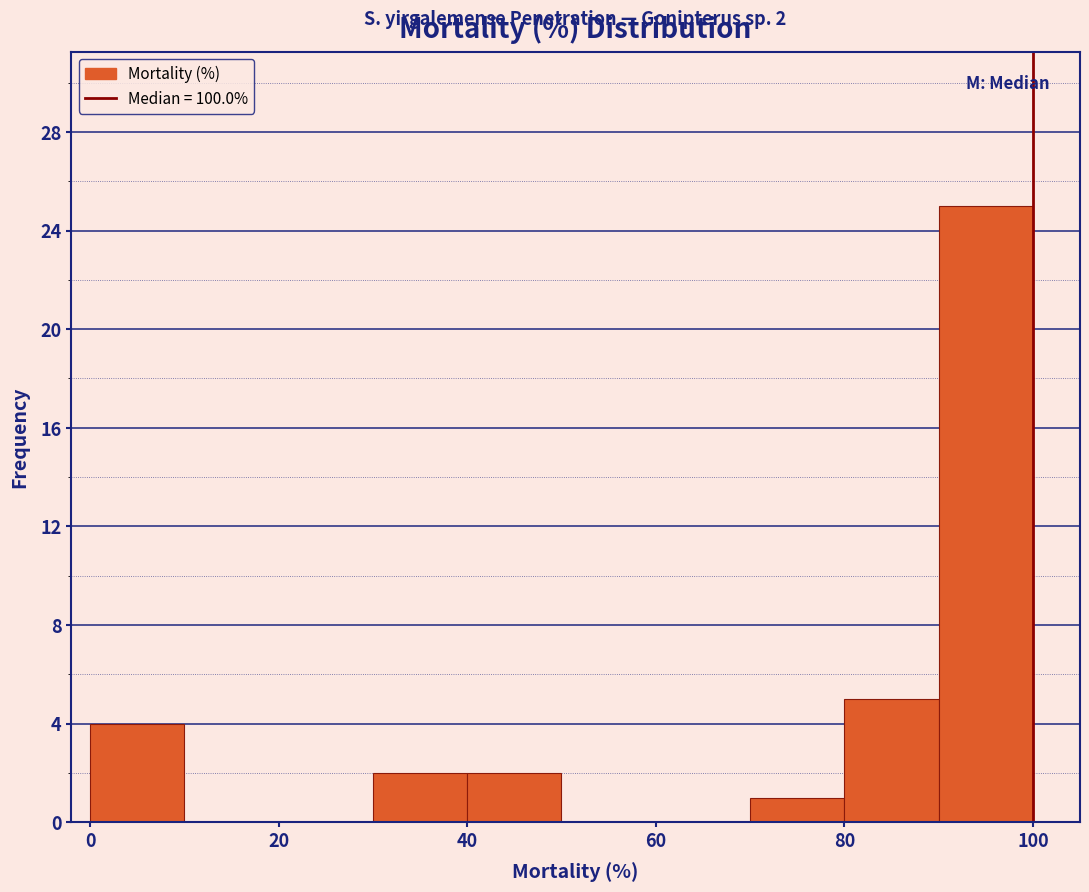

Over which range of the x-axis is the bar tallest?

90 to 100